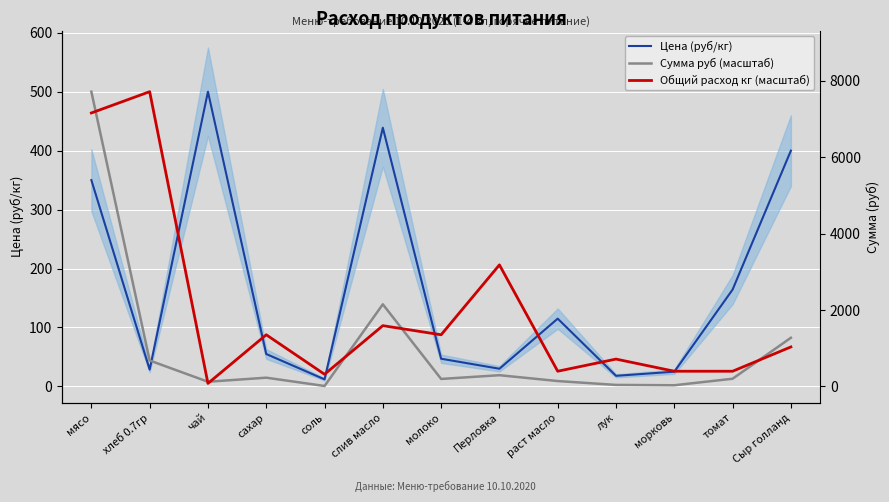

Is the value of Сумма руб (масштаб) at Перловка greater than the value of Общий расход кг (масштаб) at мясо?

No